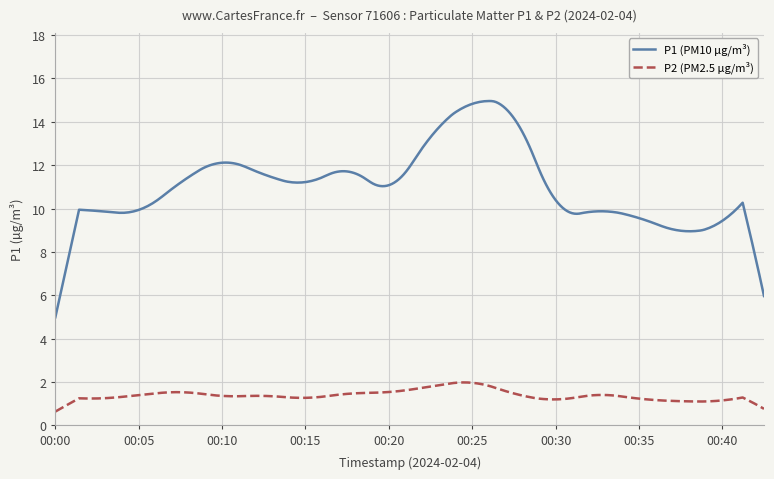

How many lines are shown in the chart?

2